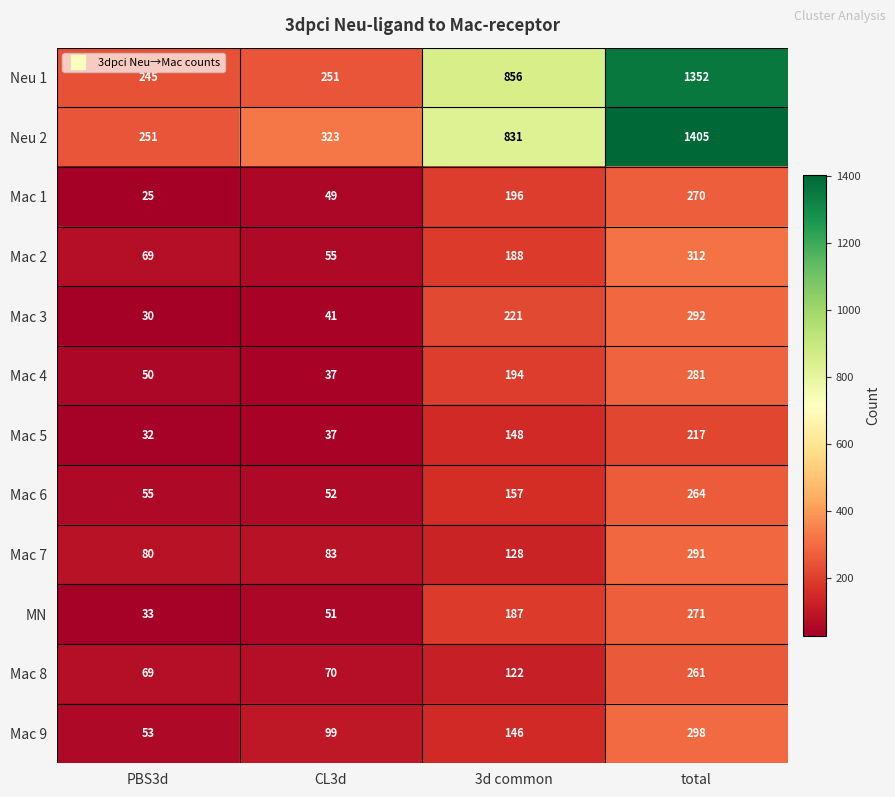

Rank the series at 3d common from highest to lowest value.

Neu 1, Neu 2, Mac 3, Mac 1, Mac 4, Mac 2, MN, Mac 6, Mac 5, Mac 9, Mac 7, Mac 8